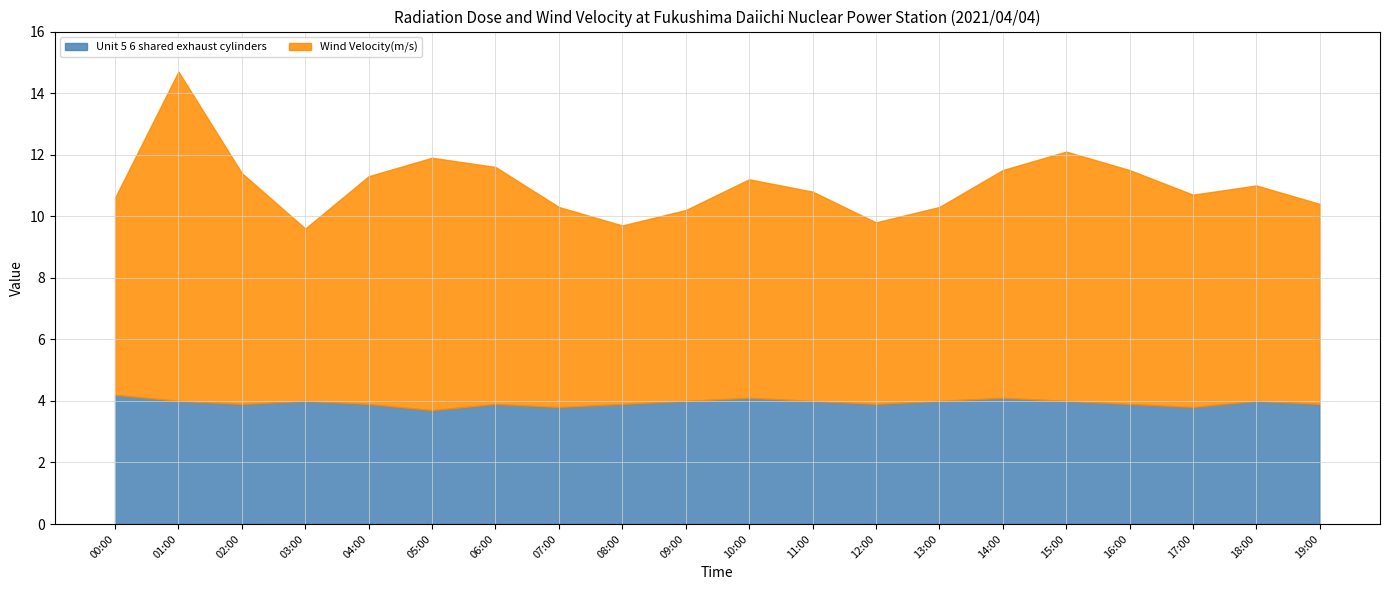

The Unit 5 6 shared exhaust cylinders series shows 1.3 at 01:00. True or false?

False